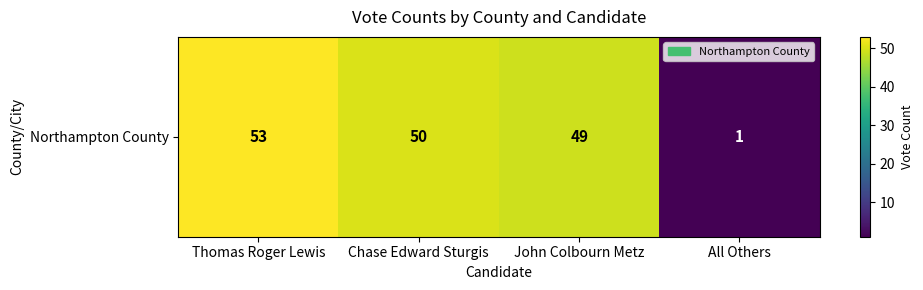

List the labels in order of value, smallest first.

All Others, John Colbourn Metz, Chase Edward Sturgis, Thomas Roger Lewis